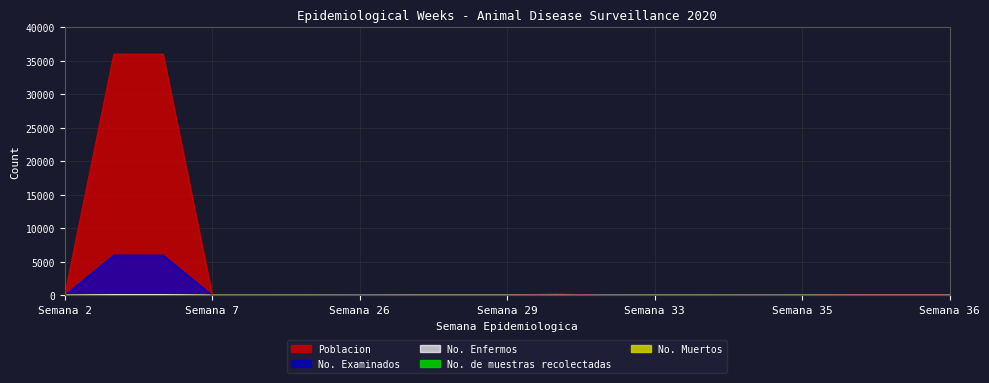

The No. Examinados series shows 5 at Semana 36. True or false?

False